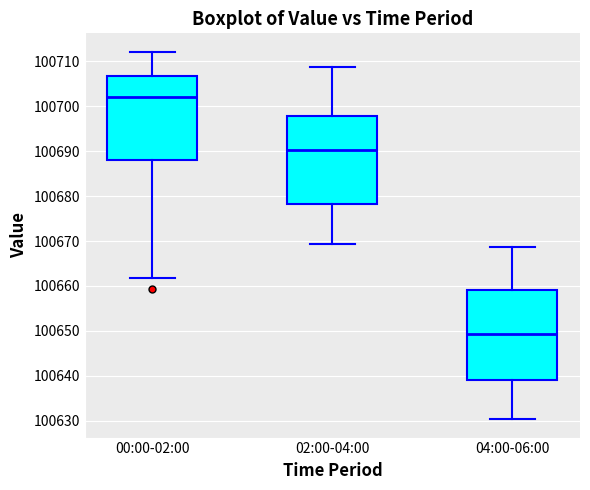

Reading left to right, read every box against the y-axis: the position of its median line, the range the box covers, and the ends of its whiskers. The values are not printed on the chart, so give them approximately, as read against the axis.

00:00-02:00: median 100702, box 100688 to 100707, whiskers 100662 to 100712
02:00-04:00: median 100690, box 100678 to 100698, whiskers 100669 to 100709
04:00-06:00: median 100649, box 100639 to 100659, whiskers 100630 to 100669